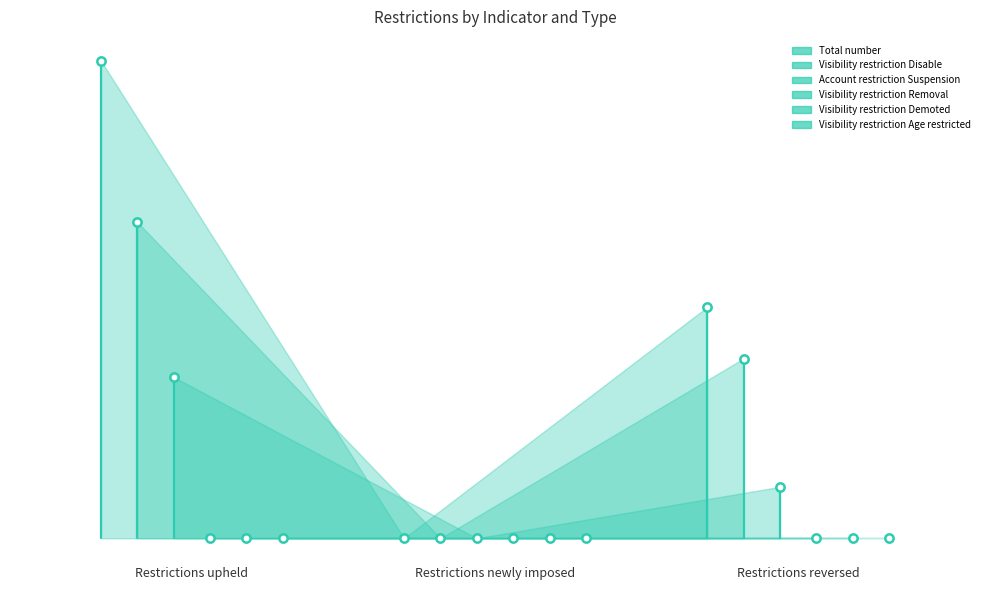

What position from the left is Restrictions reversed?

3